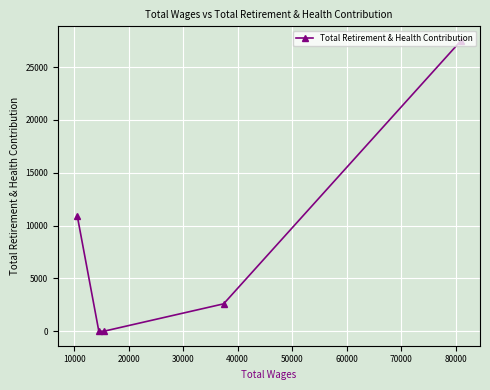

What is the difference between the maximum and second lowest values?

27487